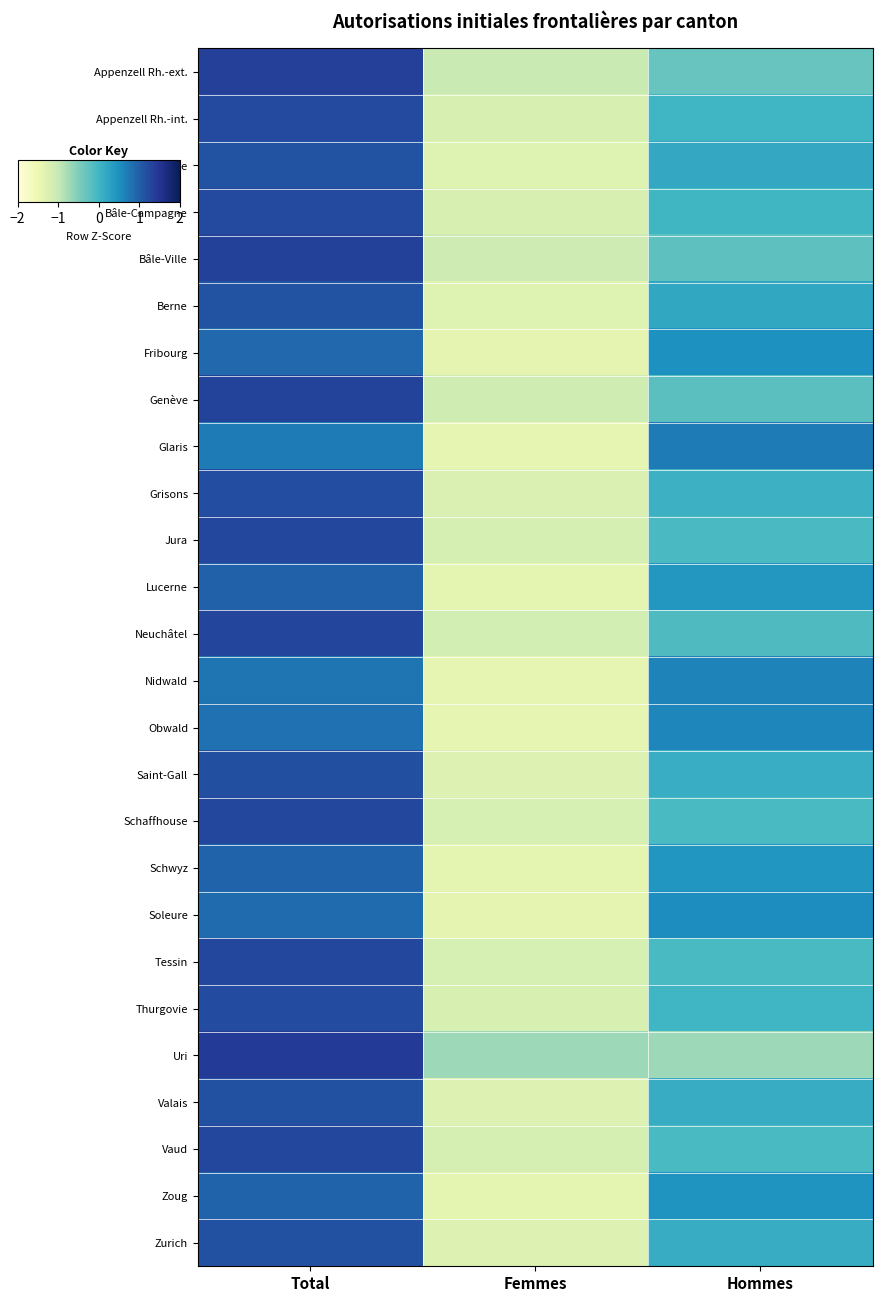

Between Hommes and Total, which is larger?

Total